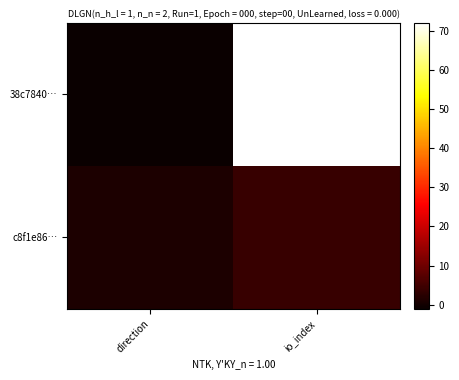

At how many categories does at least one series exceed 42?

1